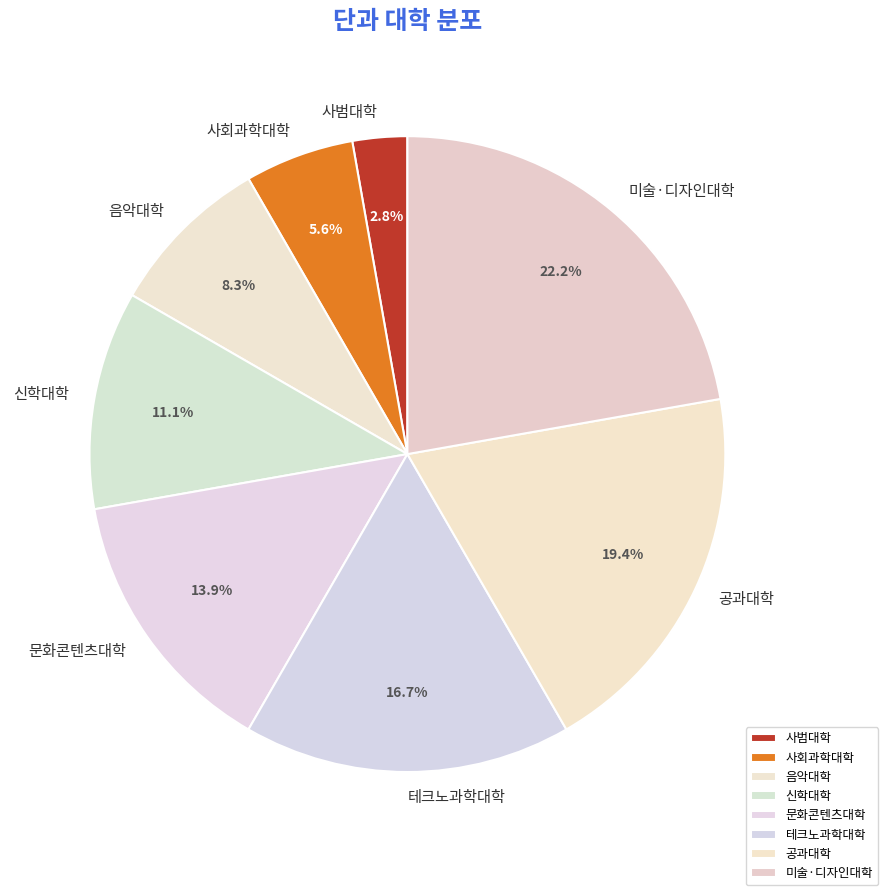

To the nearest percent, what is the average slice percentage?

12%